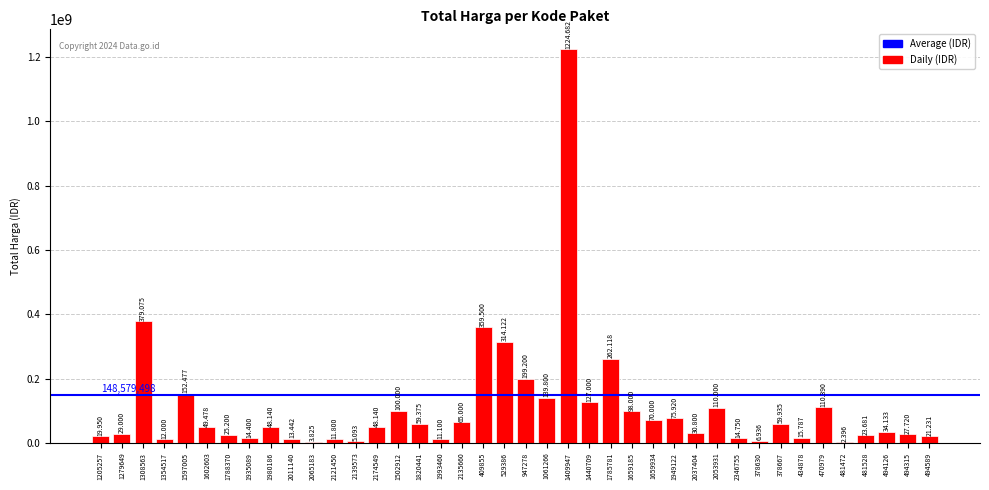

What is the maximum value shown in the chart?

1224682000